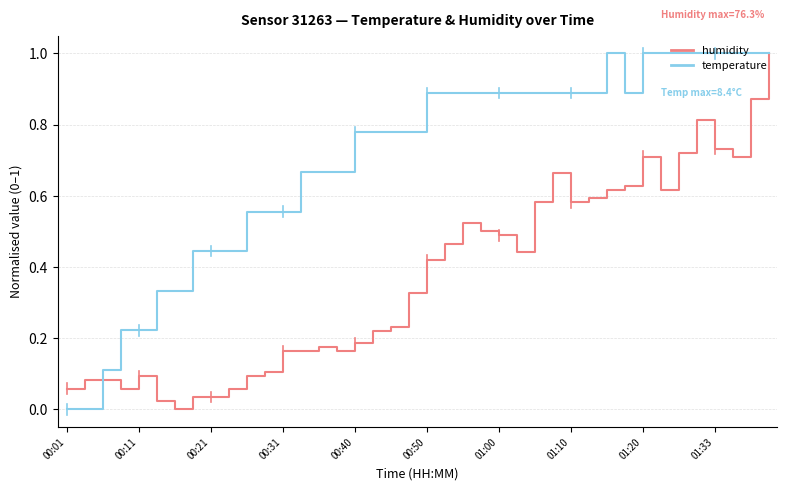

What is the greatest value displayed?

1.0